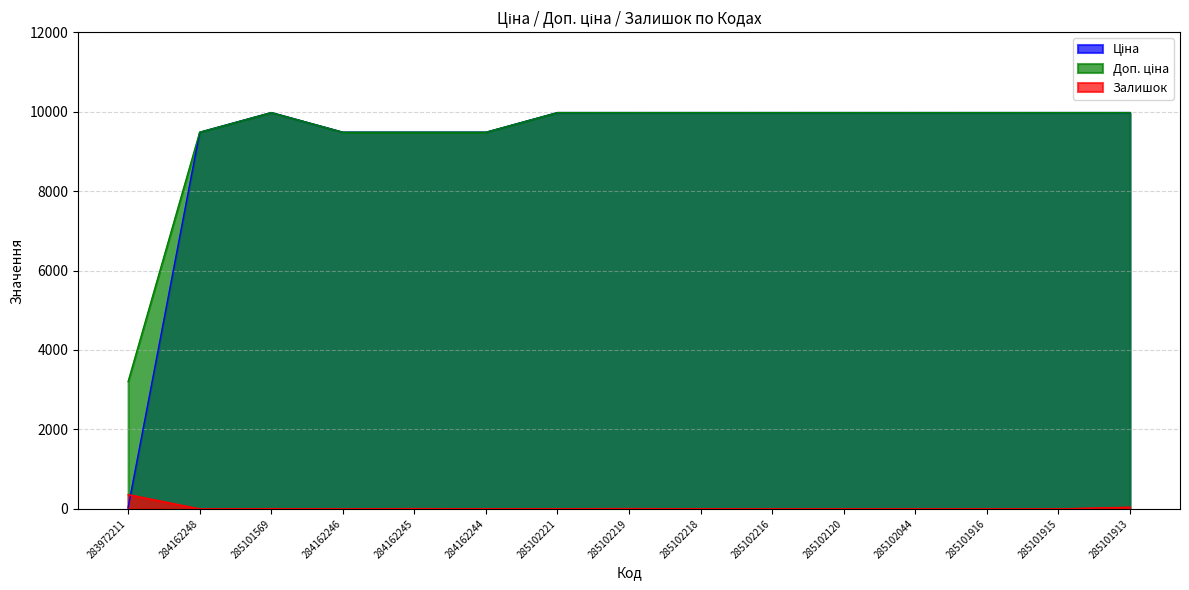

Which has a higher value, 285101913 or 284162246?

285101913